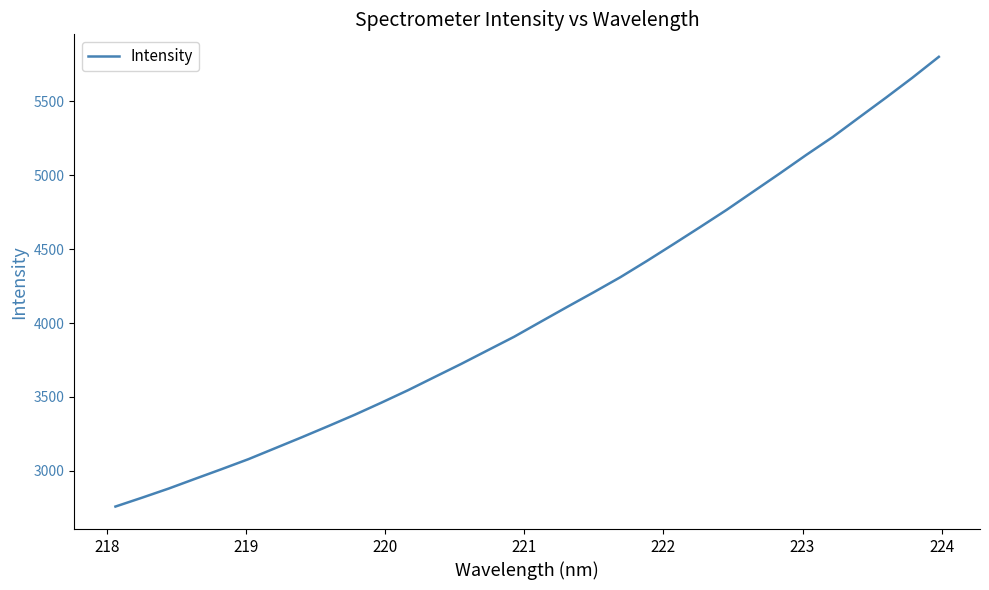

How many lines are shown in the chart?

1